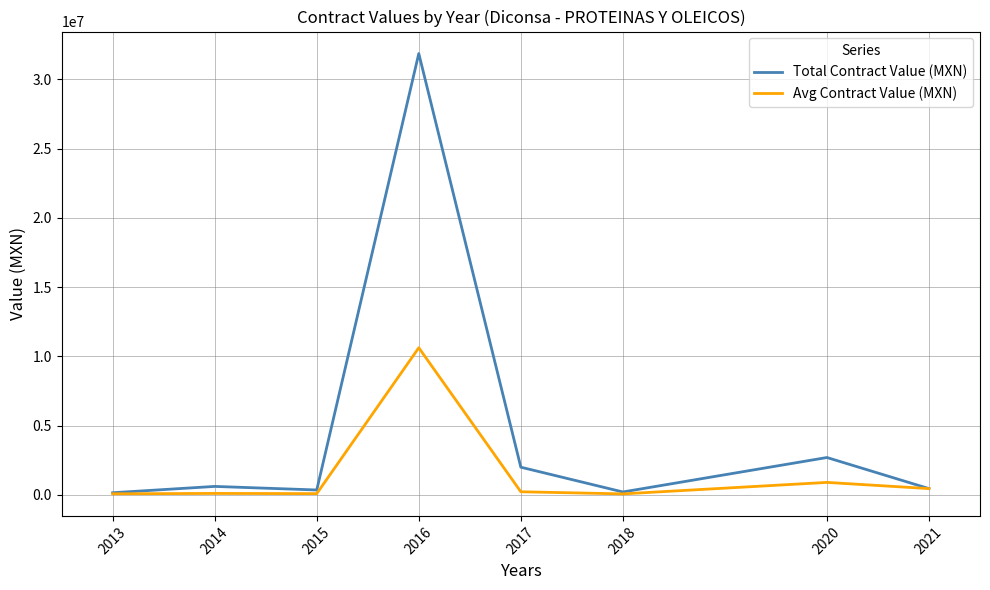

Between 2015 and 2020, which series saw the biggest shift?

Total Contract Value (MXN)